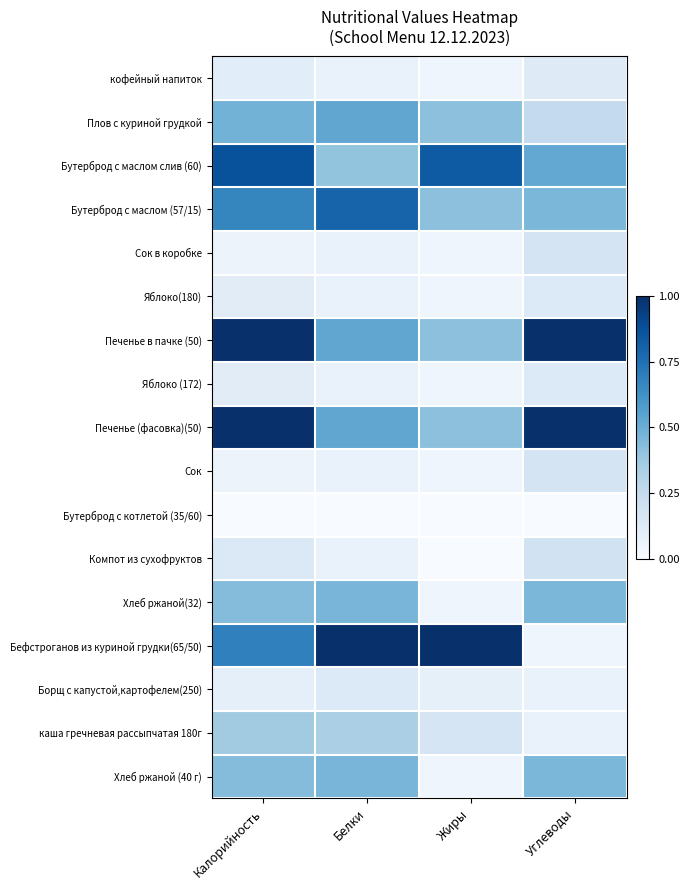

Which label corresponds to the largest value in the chart?

Калорийность